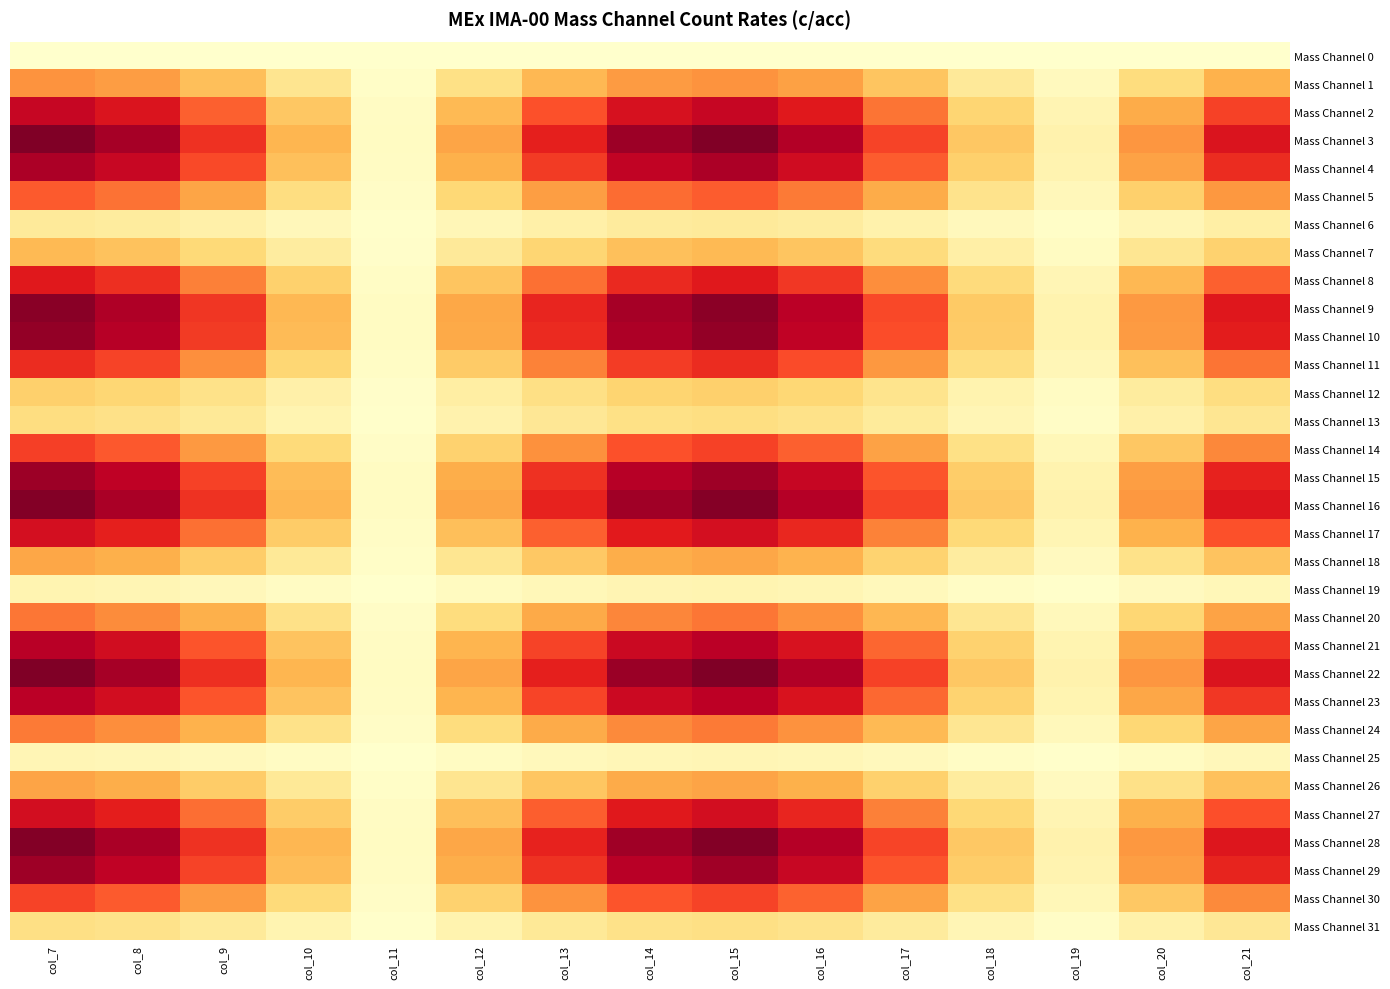

List the series in order of their peak value, highest first.

Mass Channel 22, Mass Channel 3, Mass Channel 28, Mass Channel 16, Mass Channel 9, Mass Channel 10, Mass Channel 15, Mass Channel 29, Mass Channel 4, Mass Channel 21, Mass Channel 23, Mass Channel 2, Mass Channel 27, Mass Channel 17, Mass Channel 8, Mass Channel 11, Mass Channel 14, Mass Channel 30, Mass Channel 5, Mass Channel 20, Mass Channel 24, Mass Channel 1, Mass Channel 26, Mass Channel 18, Mass Channel 7, Mass Channel 12, Mass Channel 13, Mass Channel 31, Mass Channel 6, Mass Channel 19, Mass Channel 25, Mass Channel 0